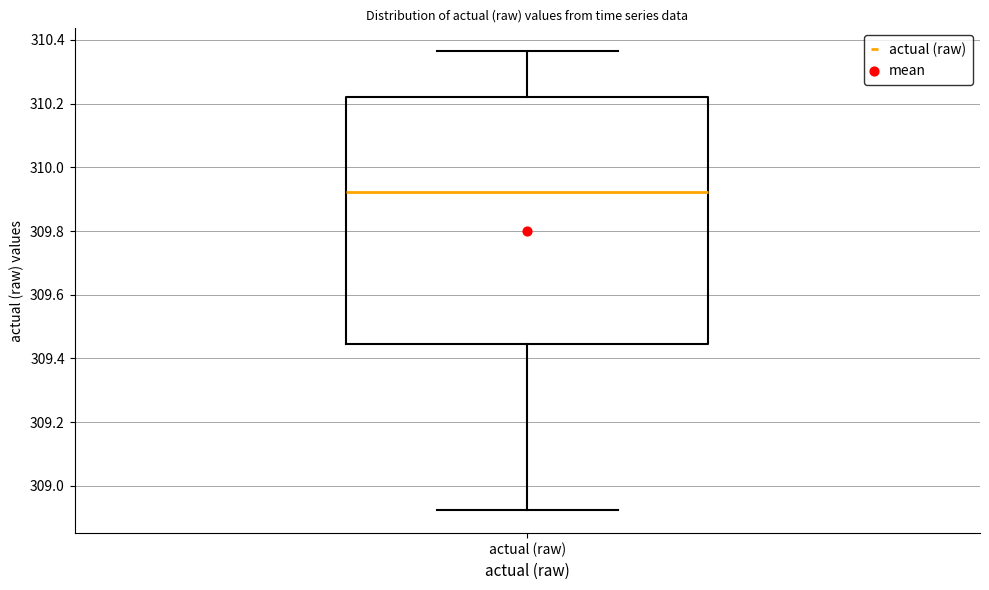

Transcribe this box plot: give where the median line is, the range the box spans, and where the two whiskers end, as read against the y-axis. The values are not printed on the chart, so give them approximately, as read against the axis.

median 309.92, box 309.44 to 310.22, whiskers 308.92 to 310.36